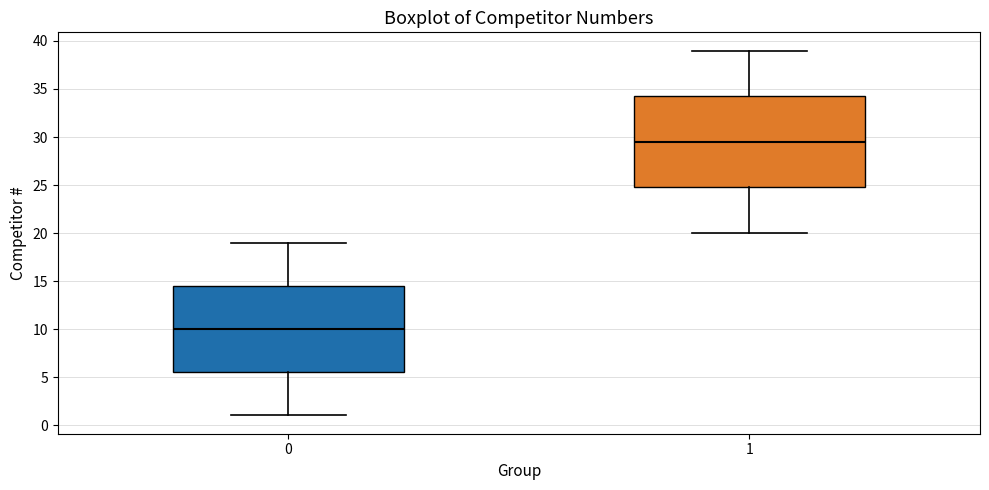

Reading left to right, transcribe this box plot: for each box, give where its median line is, the range the box spans, and where its two whiskers end, as read against the y-axis. The values are not printed on the chart, so give them approximately, as read against the axis.

0: median 10.0, box 5.5 to 14.5, whiskers 1.0 to 19.0
1: median 29.5, box 25.0 to 34.5, whiskers 20.0 to 39.0